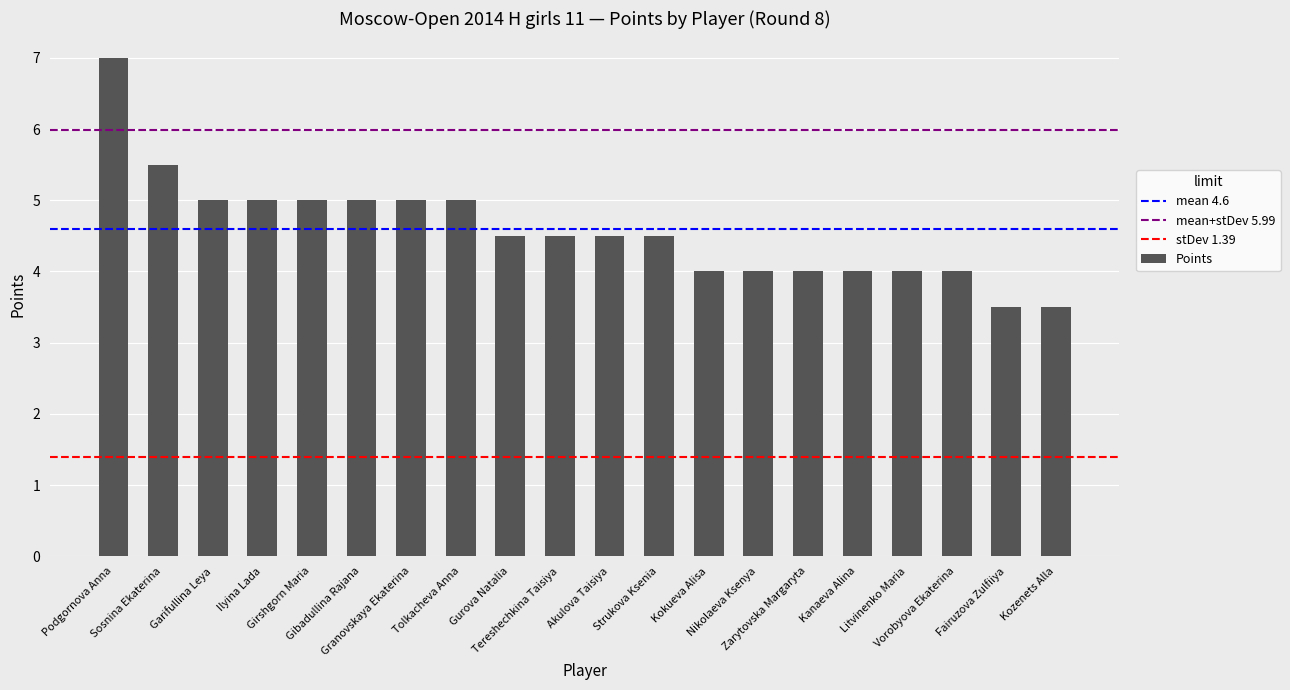

What is the change in value from Strukova Ksenia to Litvinenko Maria?

-0.5